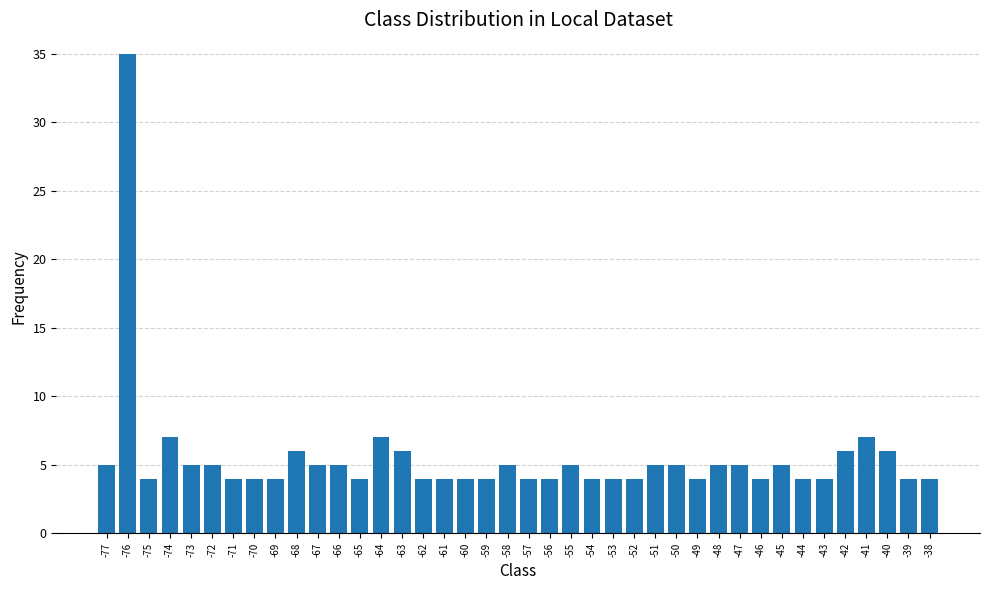

What is the average value?

6